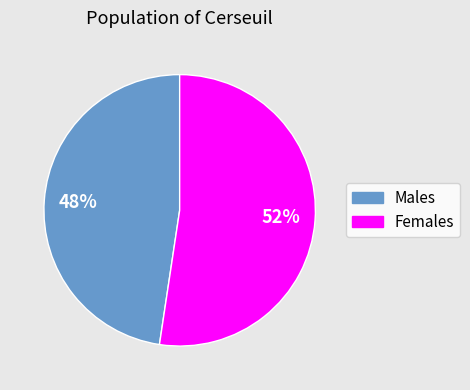

Is there any slice that represents more than half of the pie?

Yes